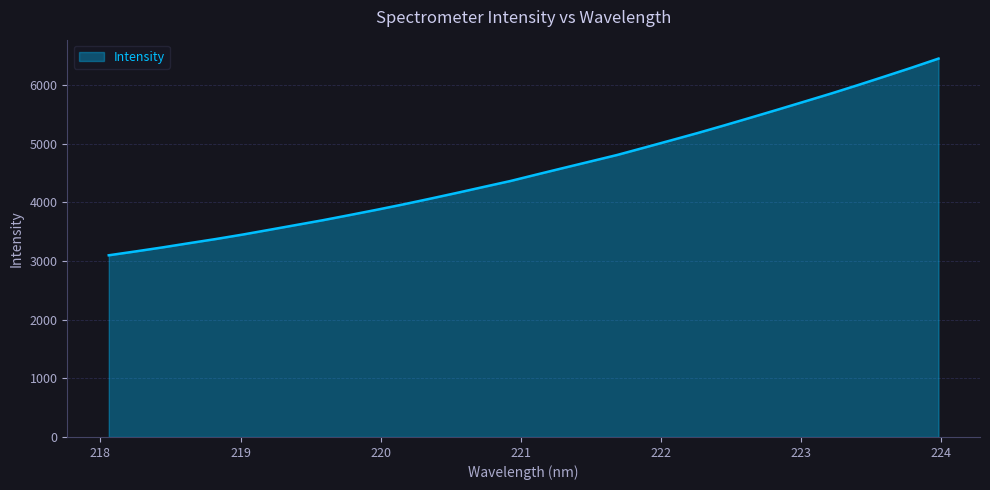

What is the maximum value shown in the chart?

6452.6